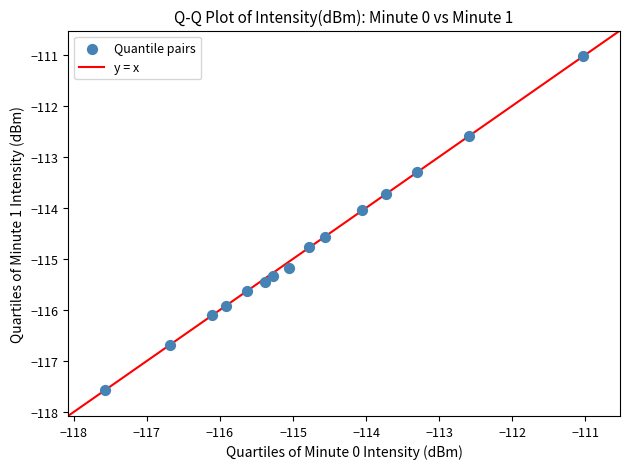

What is the range of X values (max minus min)?

6.6